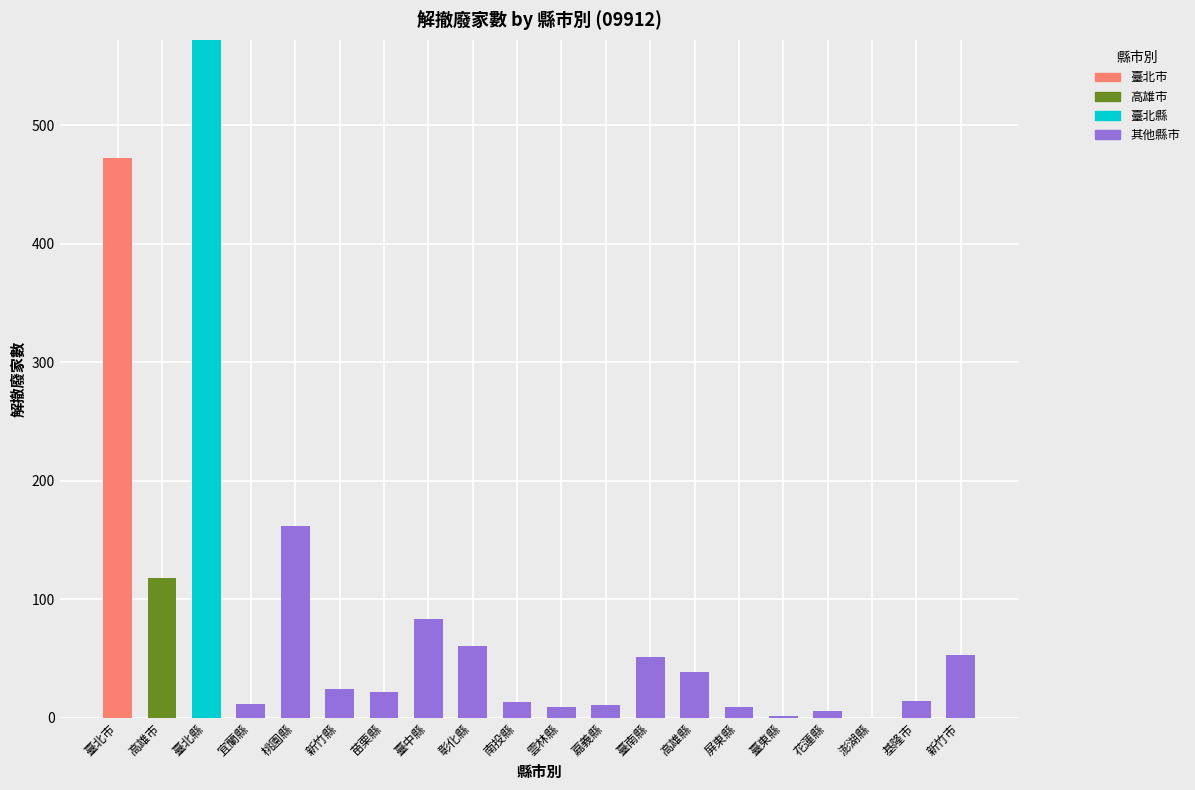

How many categories are shown in the chart?

20